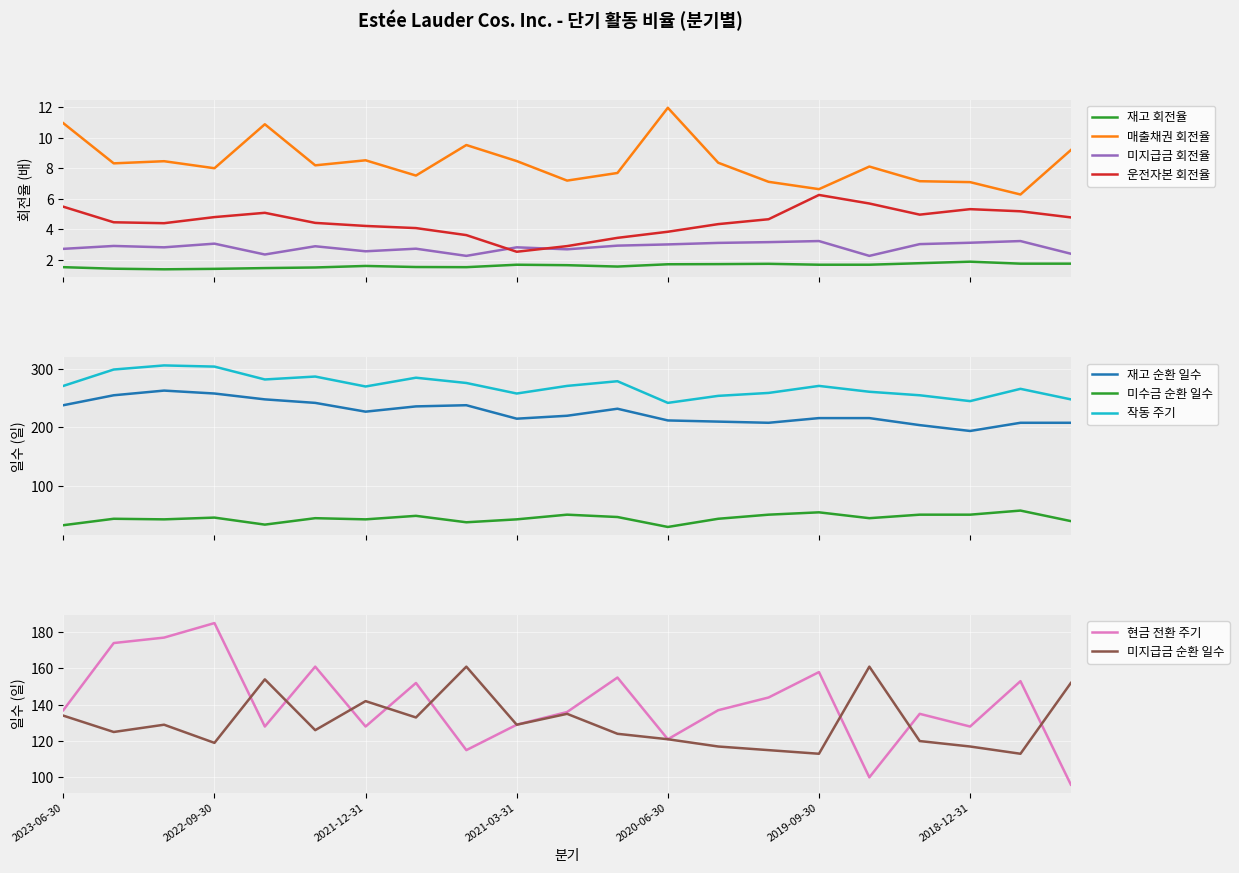

What is the minimum value for 미지급금 회전율?

2.3